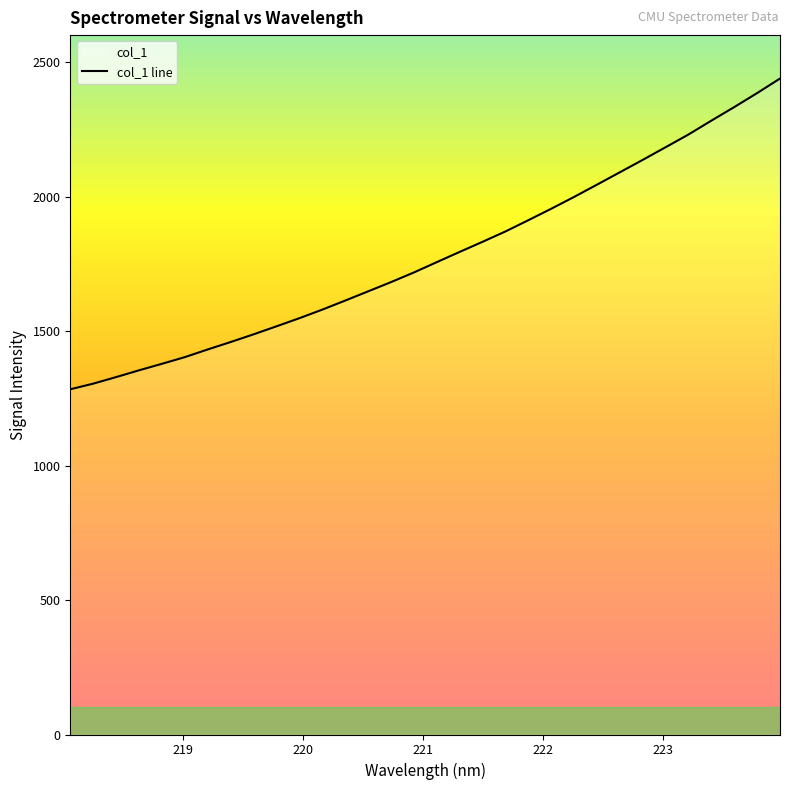

What is the maximum value shown in the chart?

2438.5